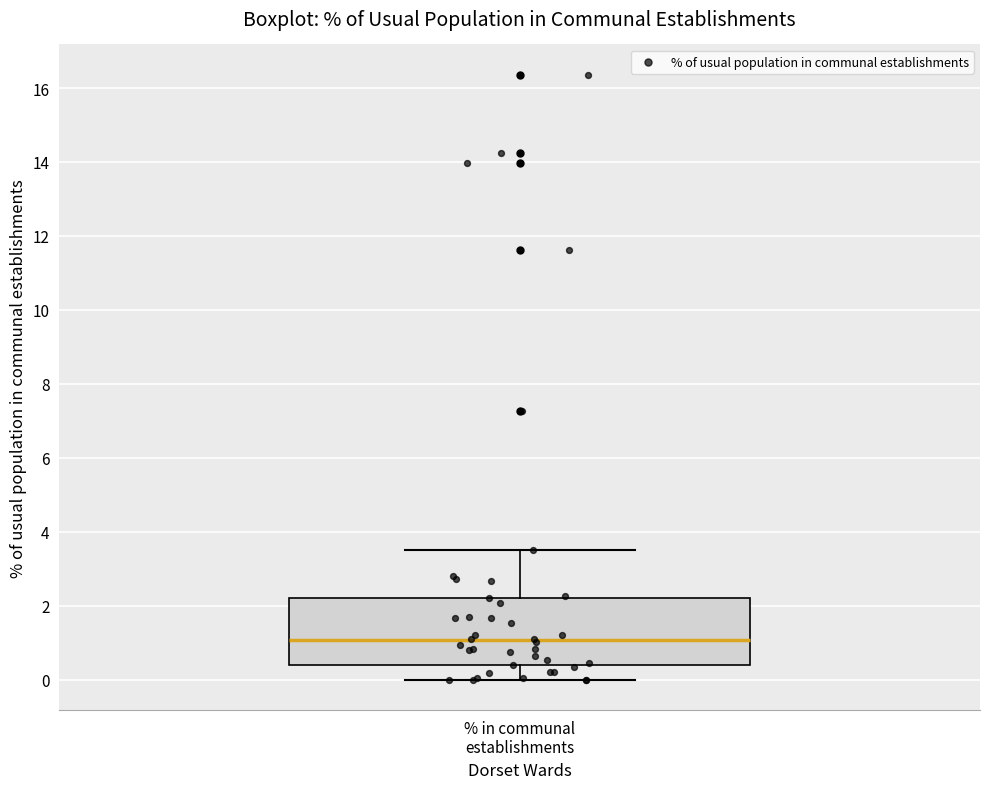

Transcribe this box plot: give where the median line is, the range the box spans, and where the two whiskers end, as read against the y-axis. The values are not printed on the chart, so give them approximately, as read against the axis.

median 1.0, box 0.4 to 2.2, whiskers 0.0 to 3.6